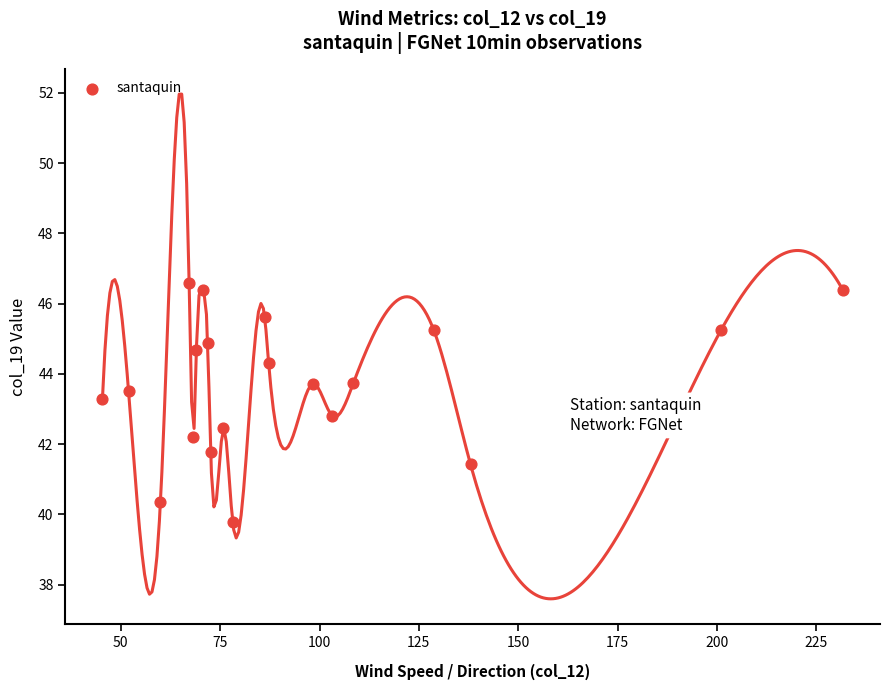

What is the range of Y values (max minus min)?

6.8